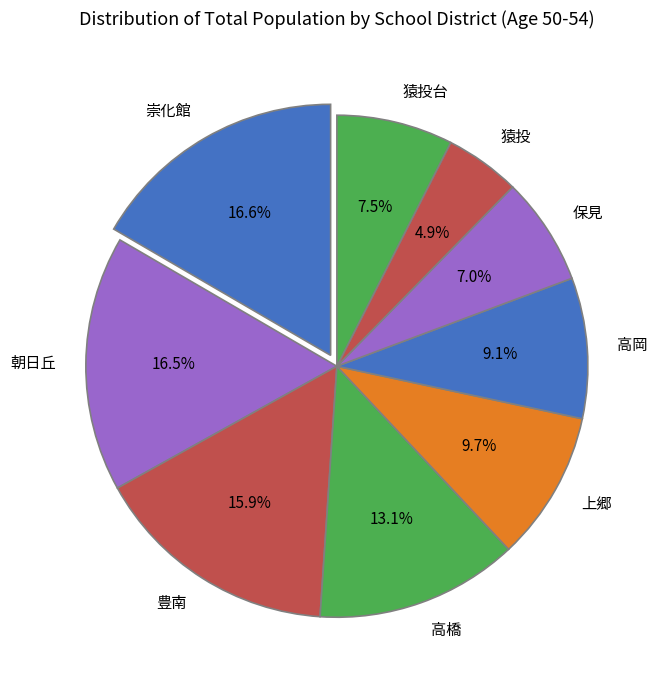

Is 高橋 the majority of the pie?

No